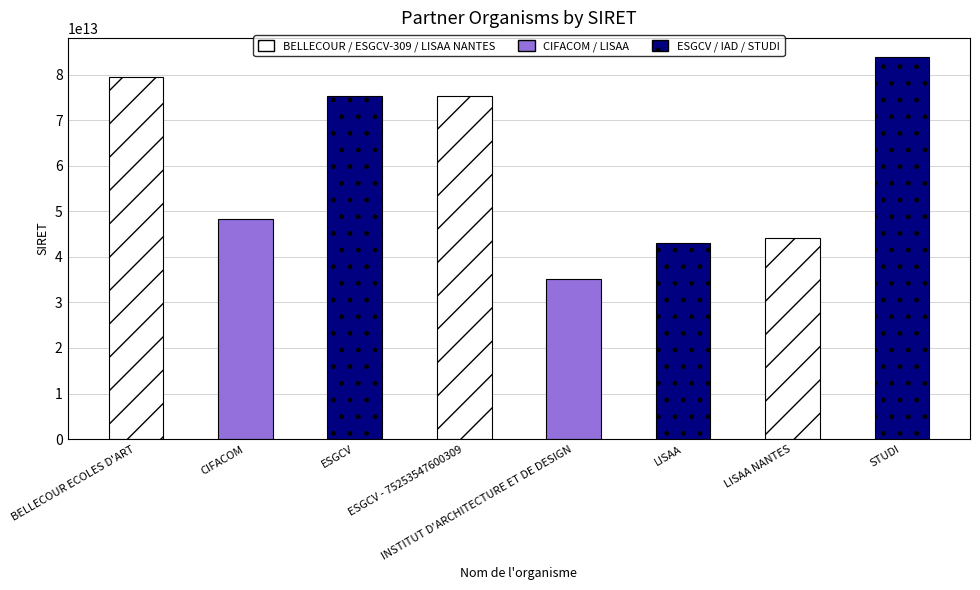

What is the greatest value displayed?

83854281900027